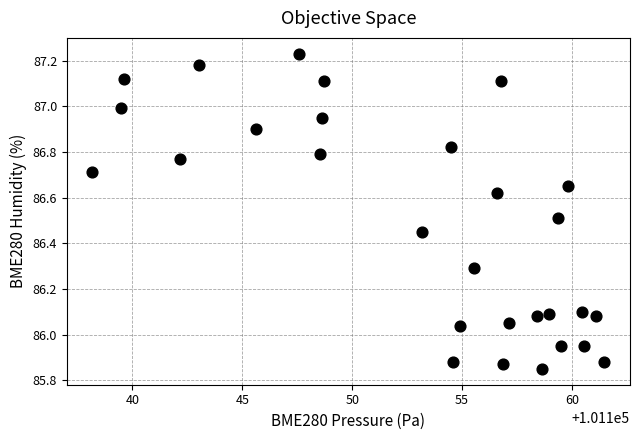

What is the range of Y values (max minus min)?

1.4